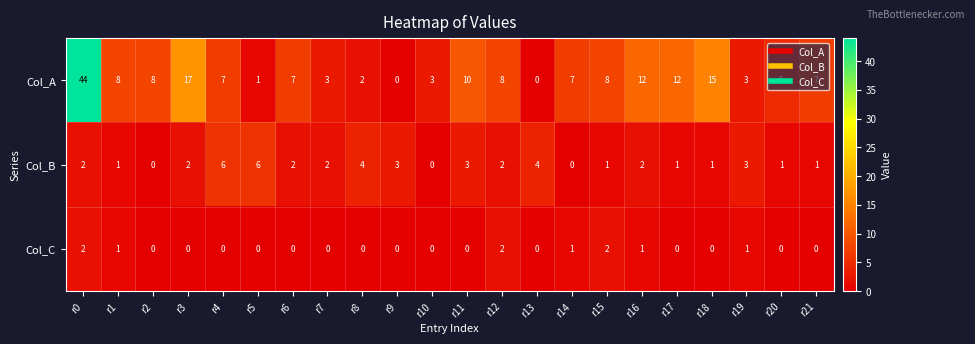

The value of Col_A at r2 is 8. True or false?

True